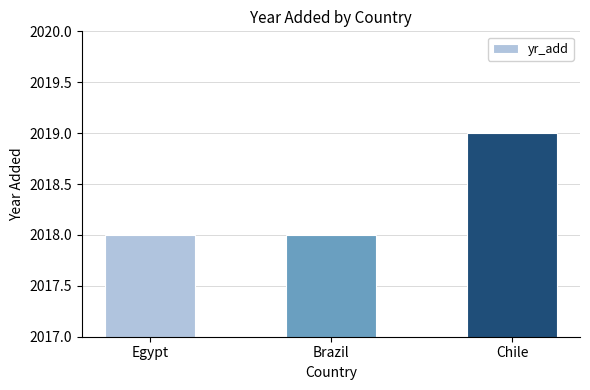

Reading left to right, what are all the values shown in this chart?

Egypt=2018	Brazil=2018	Chile=2019